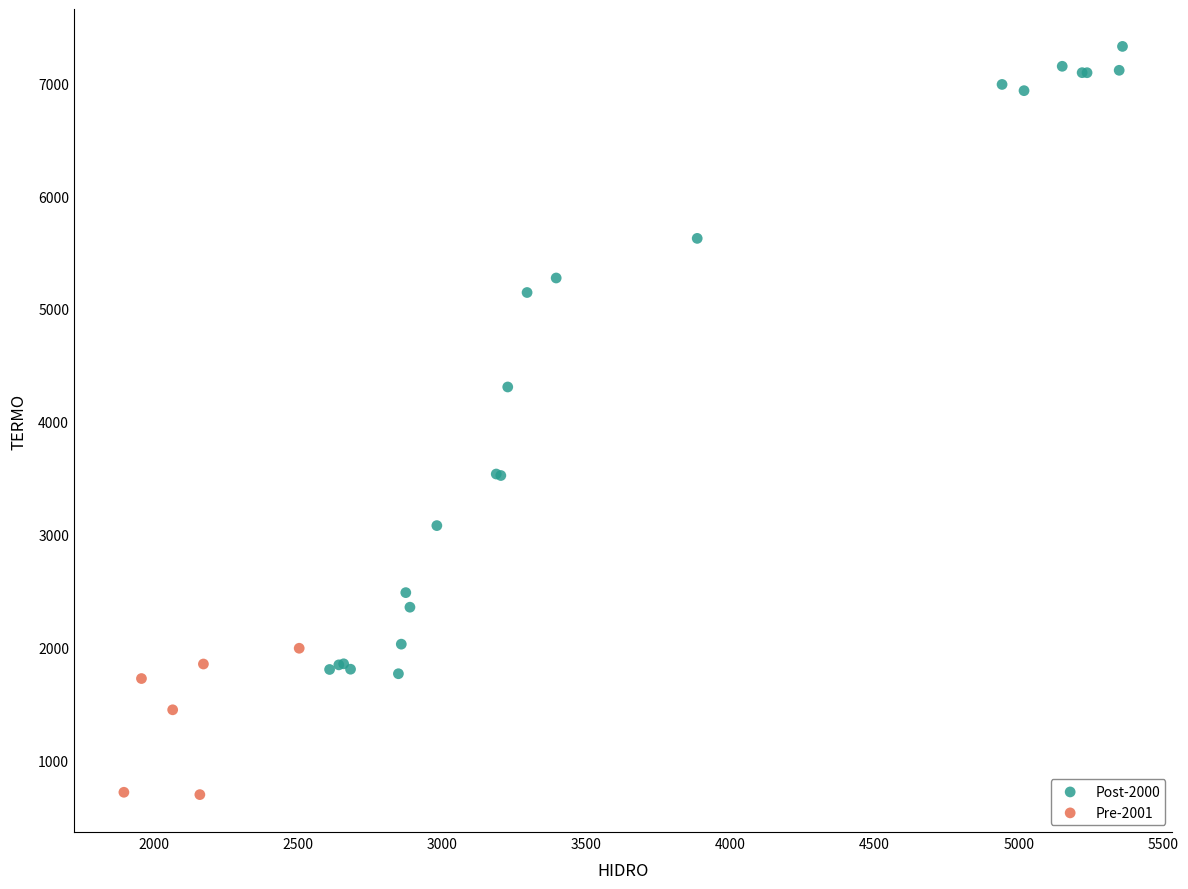

Which series has the widest spread of Y values?

Post-2000